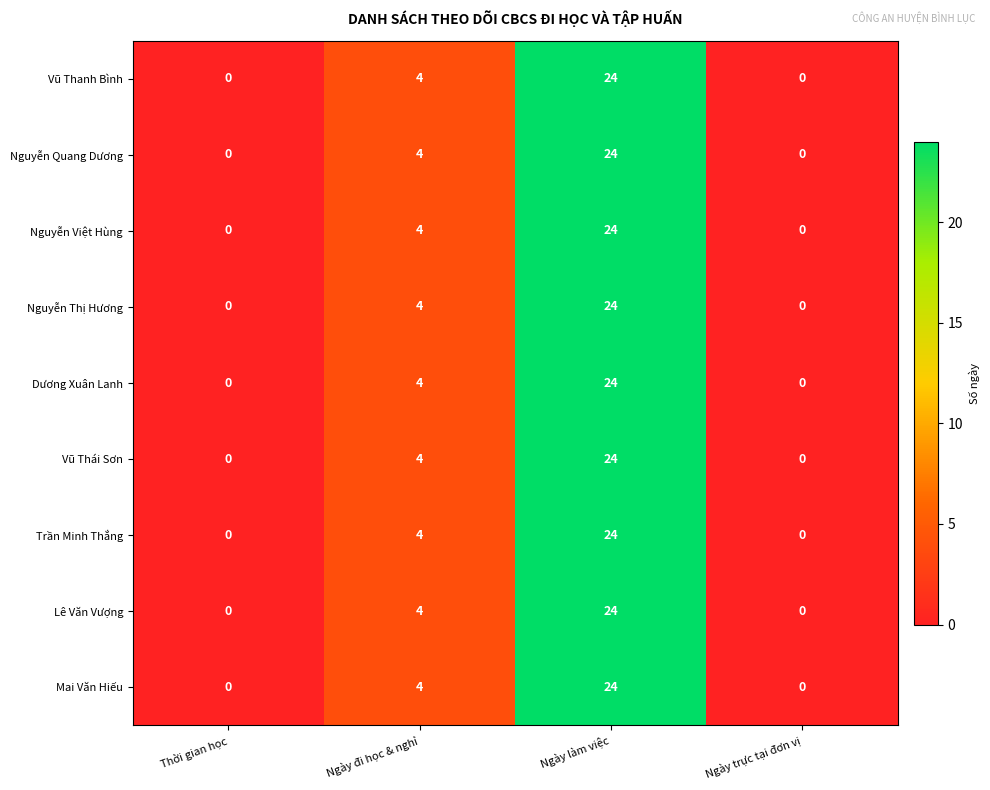

At which category is the sum across all series the highest?

Ngày làm việc